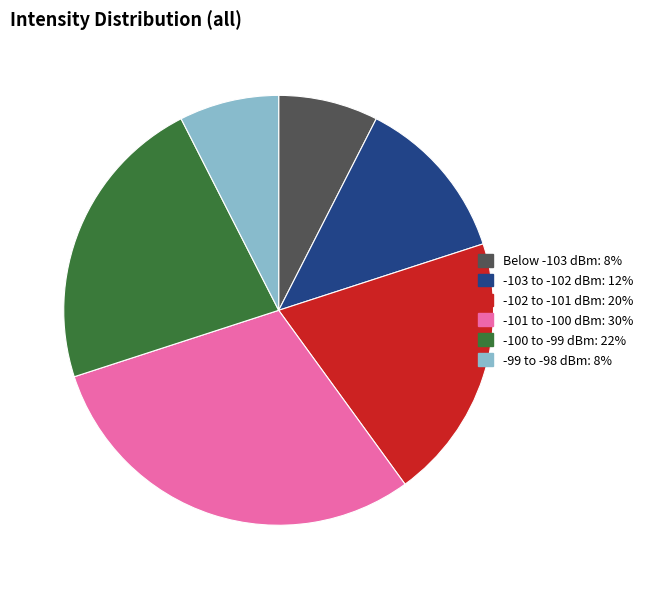

Do -100 to -99 dBm: 22% and Below -103 dBm: 8% together represent more than half of the pie?

No